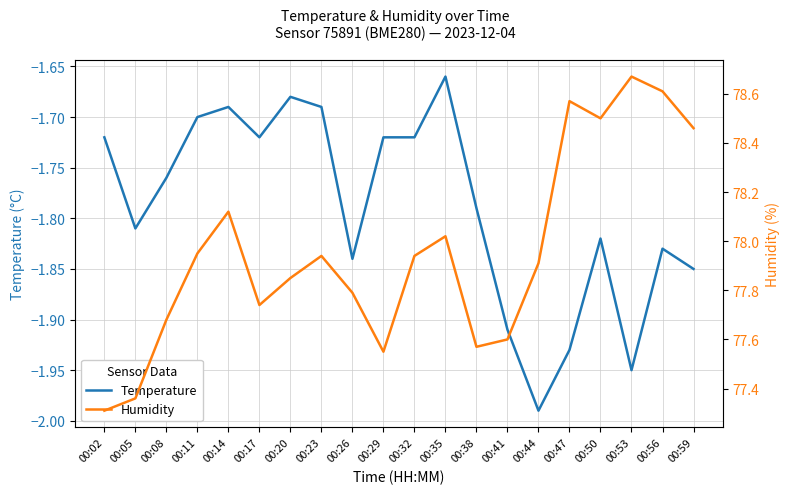

In Temperature, how many points are higher than both neighbors (excluding endpoints)?

5